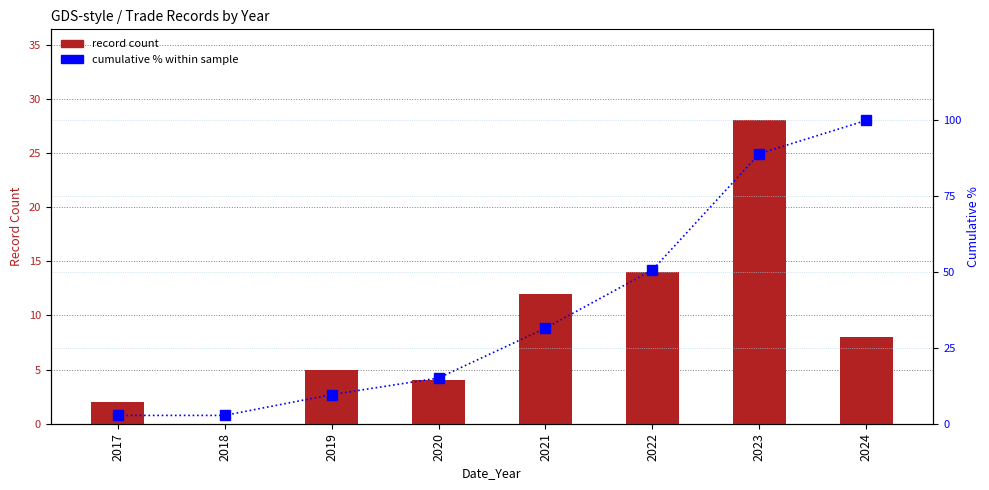

True or false: Cumulative % has a value of 0.8 at 2017.

False